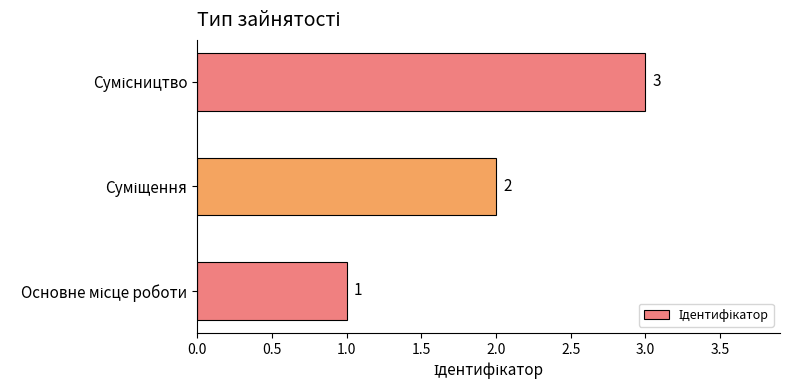

What is the greatest value displayed?

3